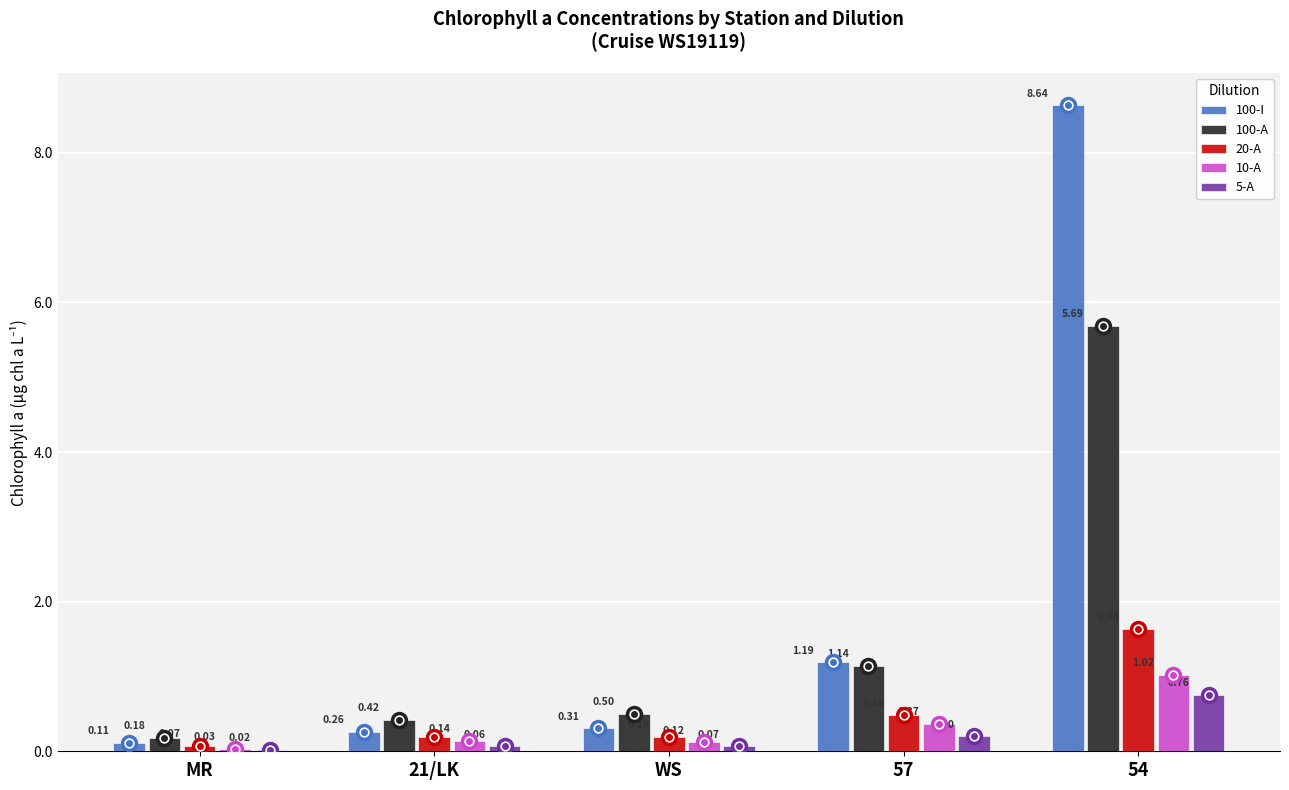

Between 21/LK and WS, which series saw the biggest shift?

100-A